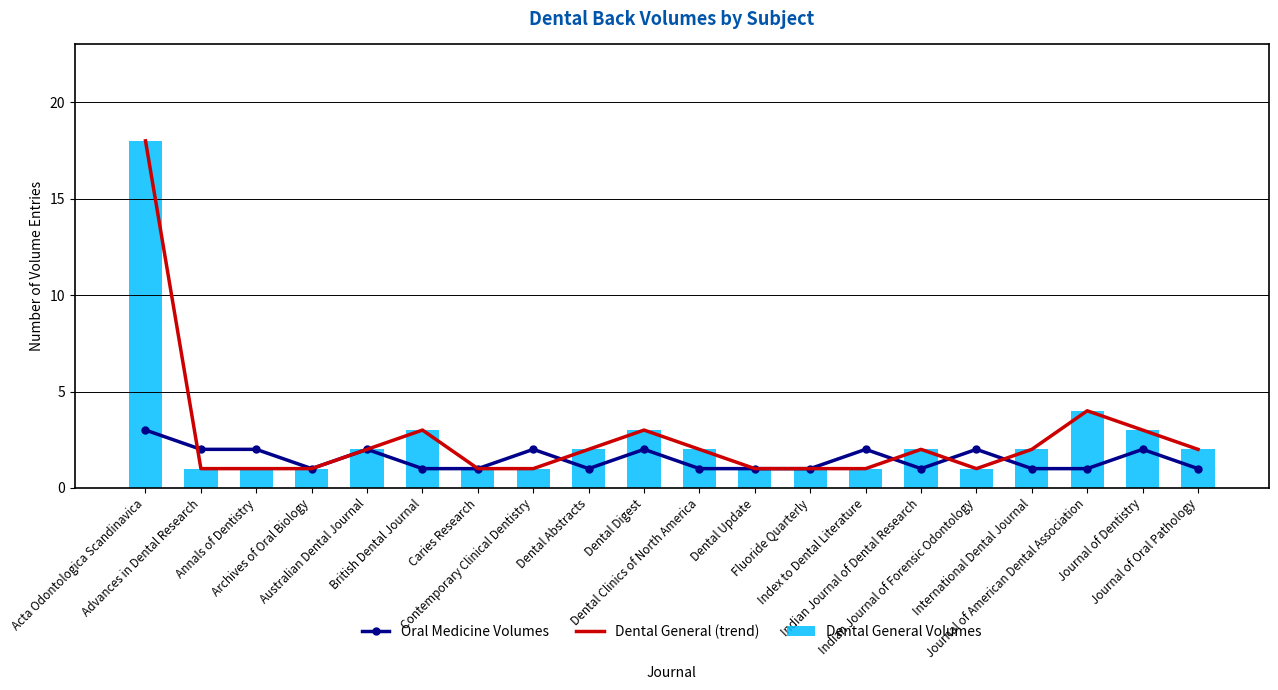

Is it true that Oral Medicine Volumes equals 1 at Dental Clinics of North America?

True